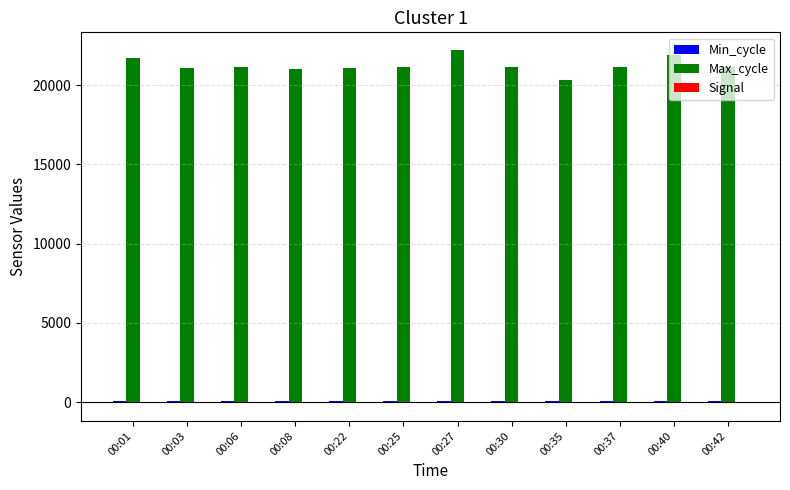

What is the lowest value of the Max_cycle series?

20338